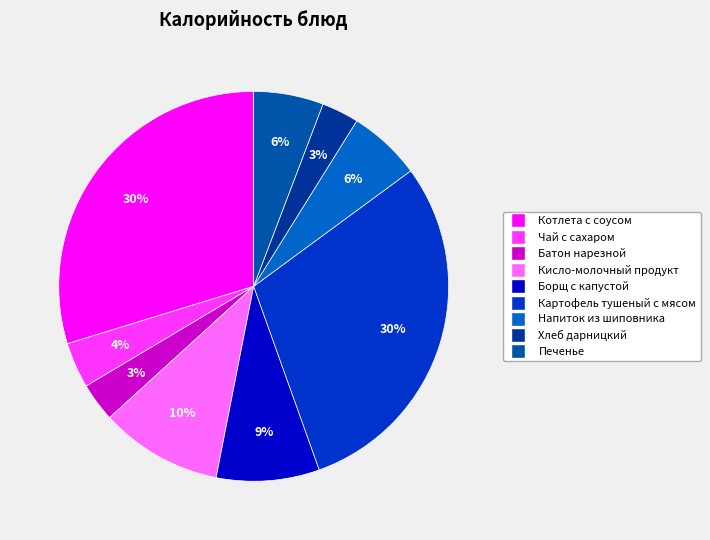

Is there a majority slice in this chart?

No